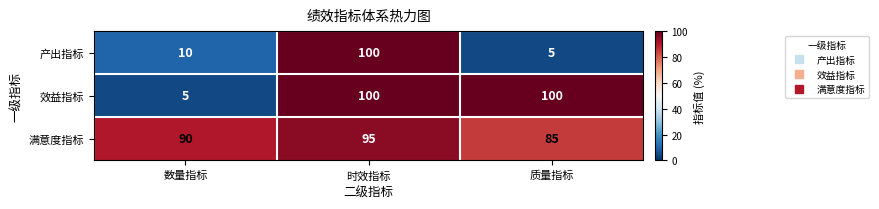

What is the sum of the 满意度指标 values at 质量指标 and 数量指标?

175